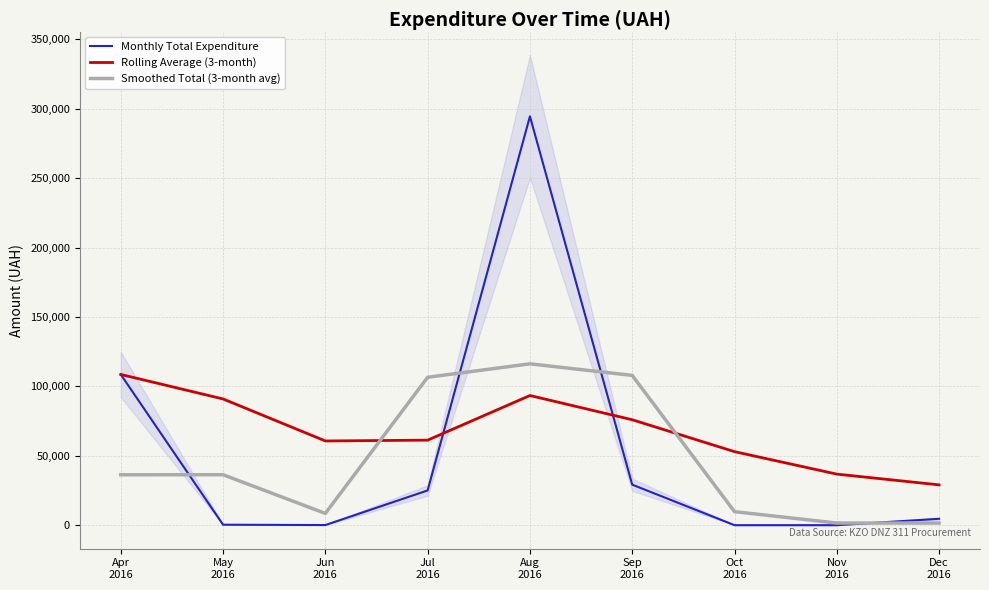

At which label is Smoothed Total (3-month avg) closest to 58887?

May
2016